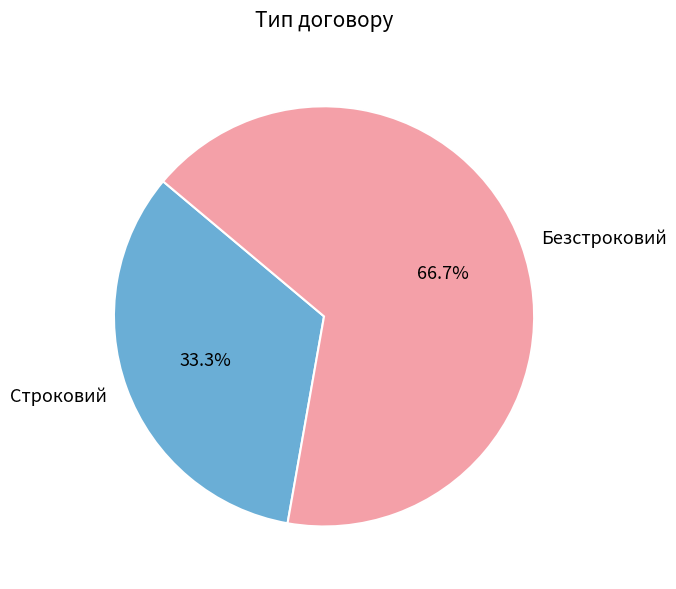

To the nearest percent, what is the difference between the Безстроковий and Строковий slice percentages?

33%